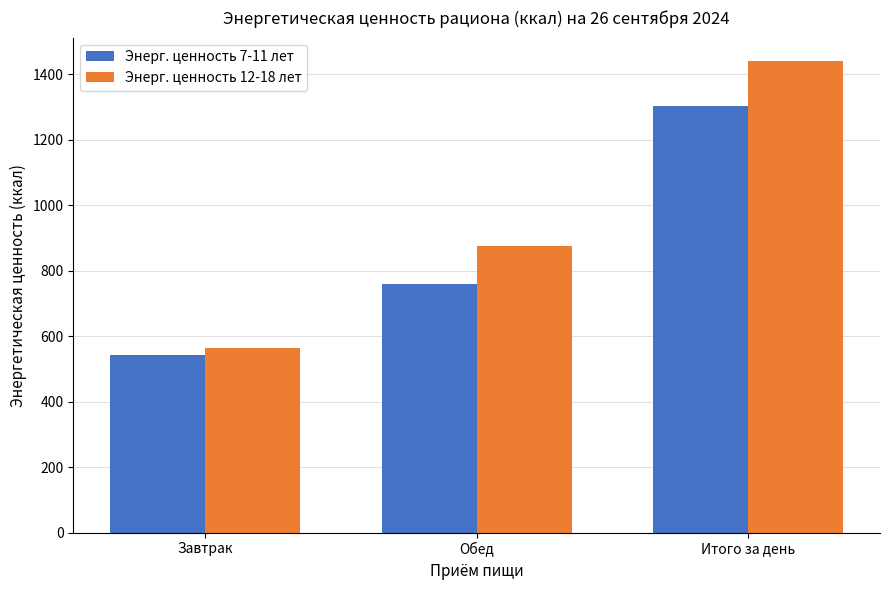

What is the difference between the second highest and minimum values in the Энерг. ценность 7-11 лет series?

214.3